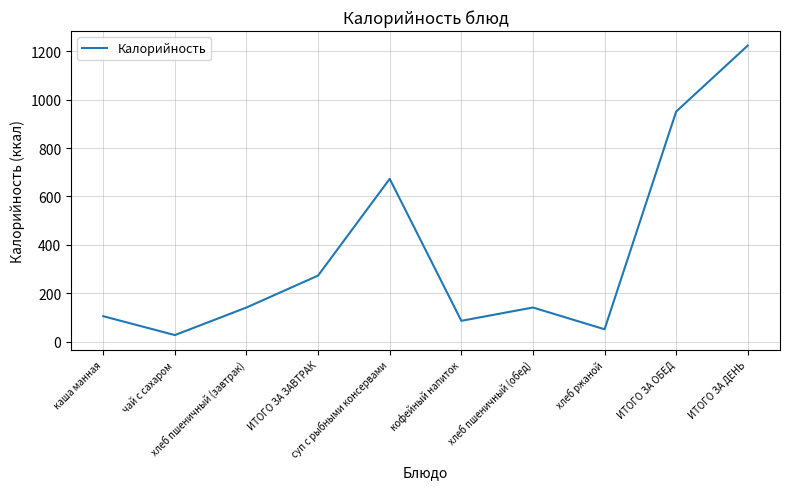

Between каша манная and ИТОГО ЗА ЗАВТРАК, which is larger?

ИТОГО ЗА ЗАВТРАК